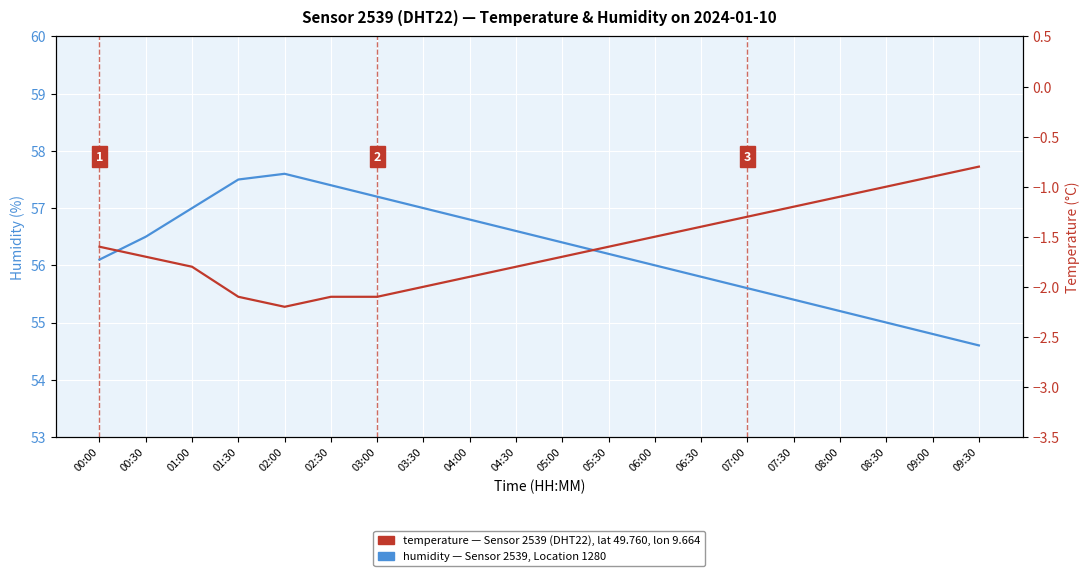

What is the total value across all series at 06:30?

54.4